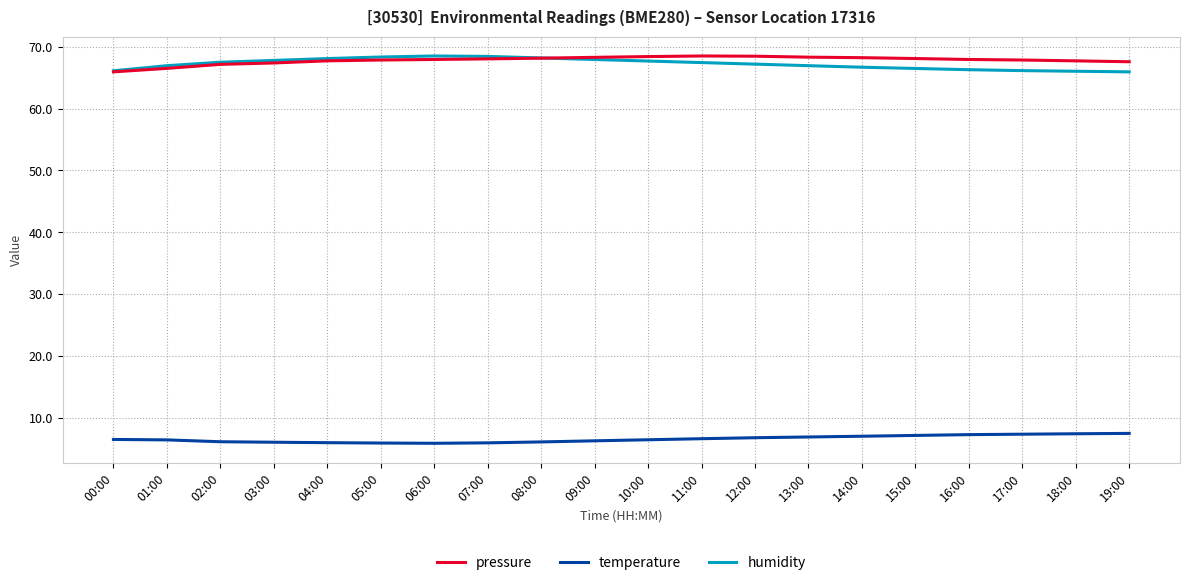

What is the difference between the highest and lowest values at 11:00?

61.9